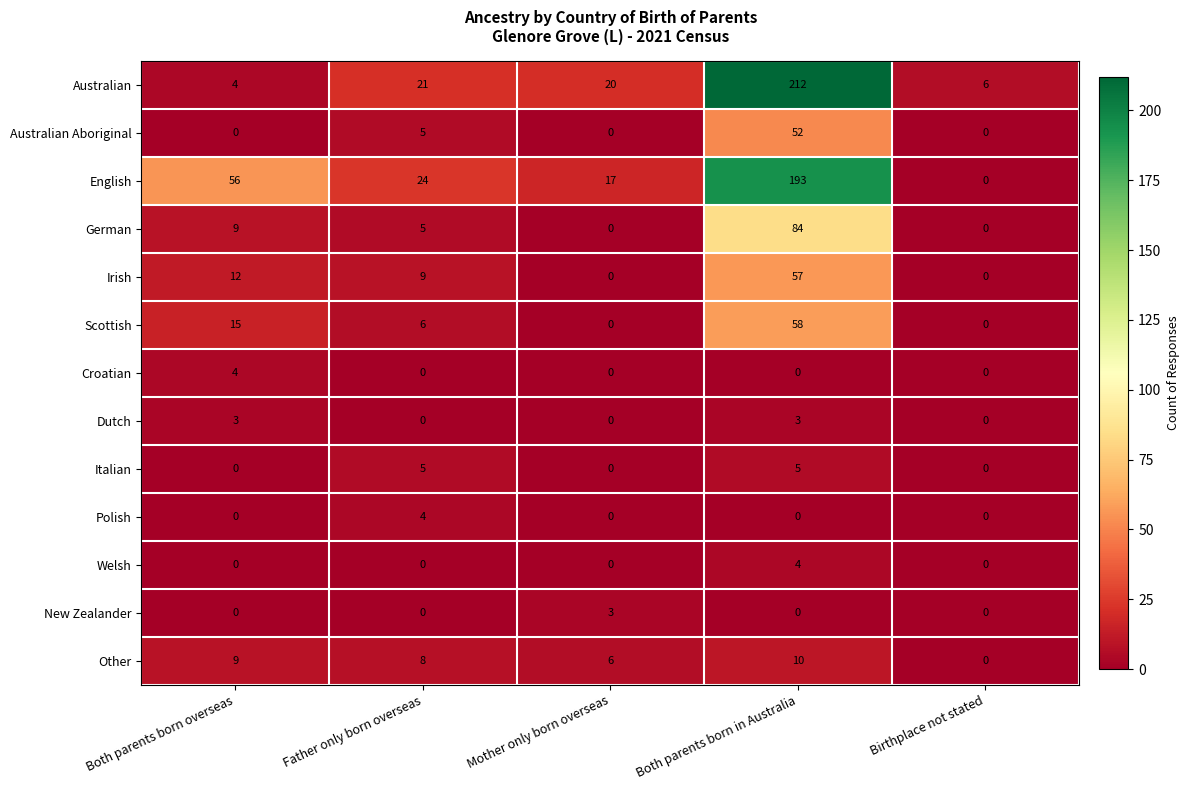

What is the greatest value displayed?

212